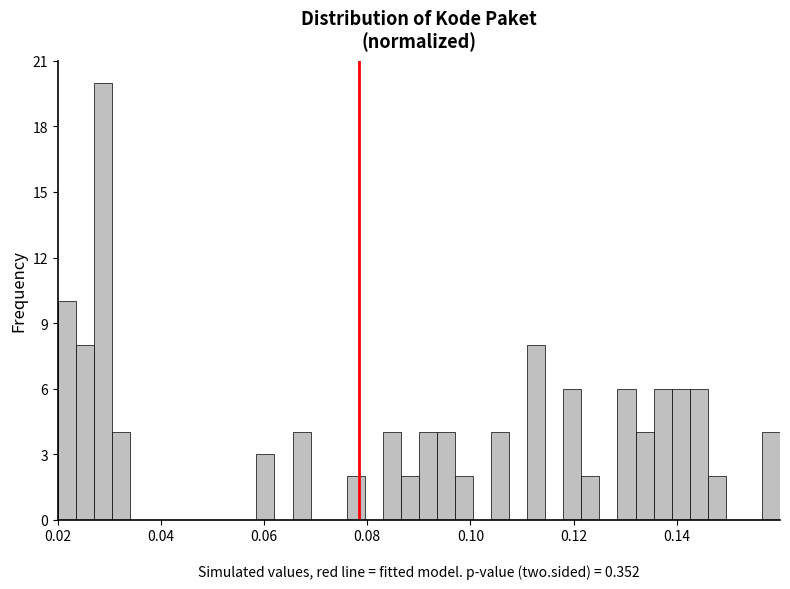

Read against the x-axis, roughly where is the centre of the tallest bar?

0.028